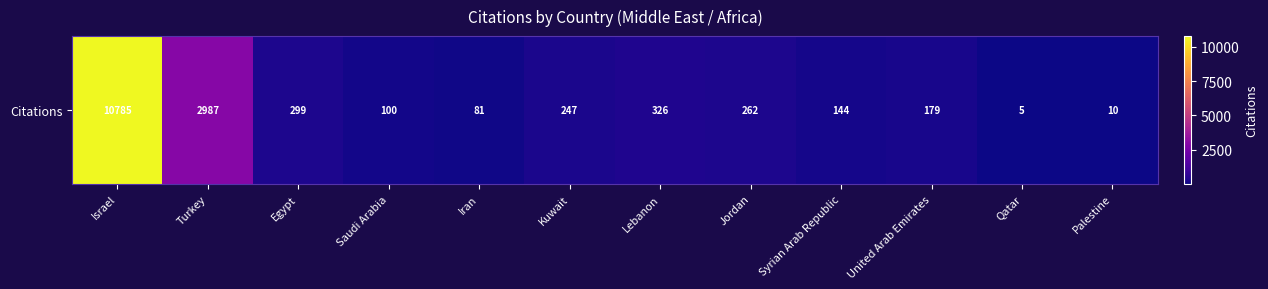

Reading left to right, list all the values displayed in this chart.

10785	2987	299	100	81	247	326	262	144	179	5	10